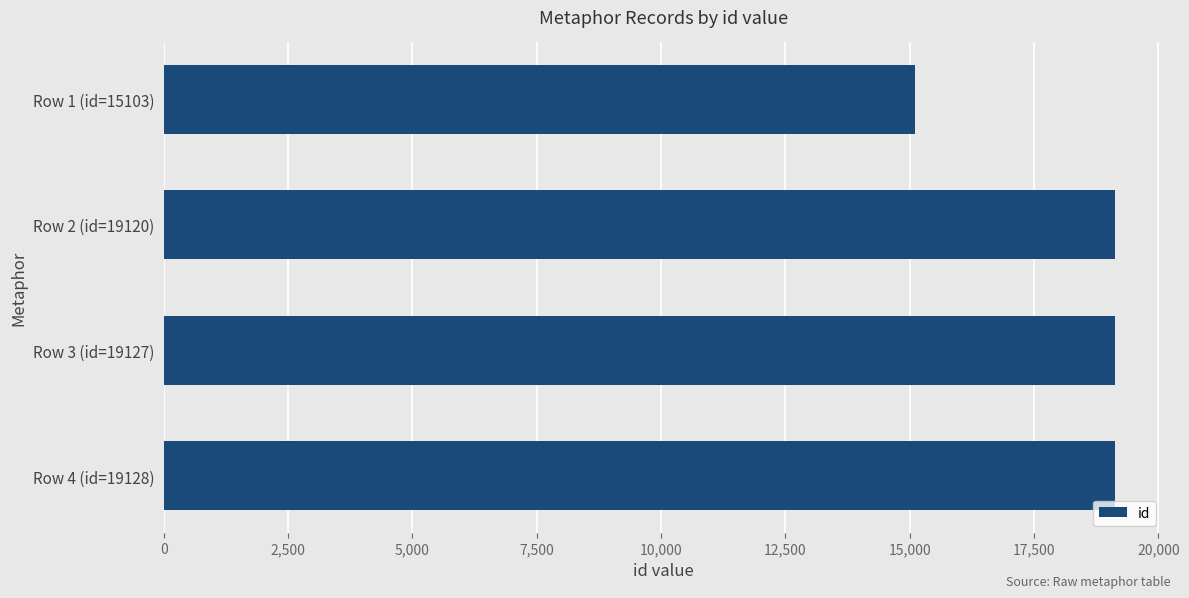

The value at Row 1 (id=15103) is 15103. True or false?

True